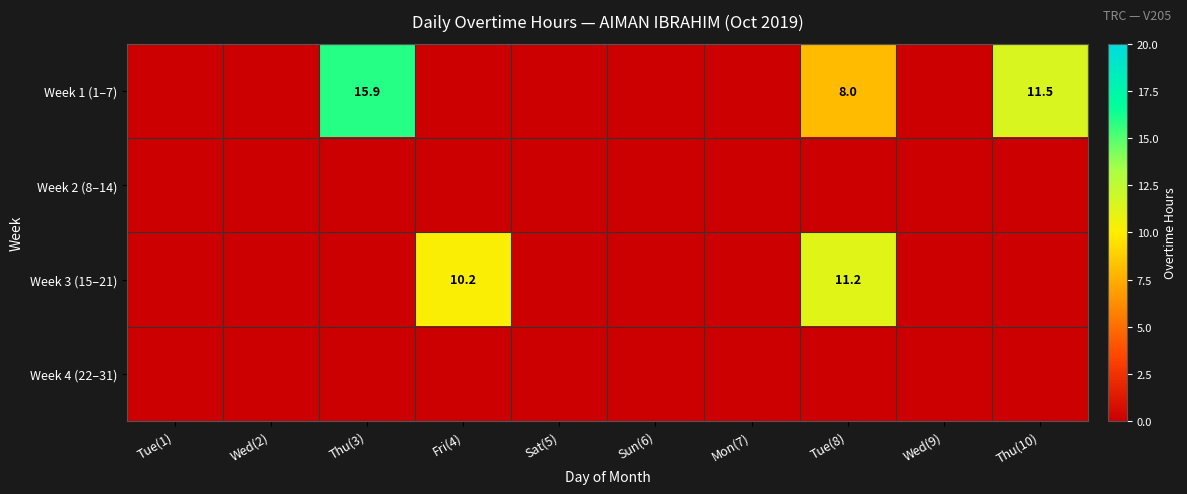

The value of Week 3 (15–21) at Fri(4) is 10.2. True or false?

True